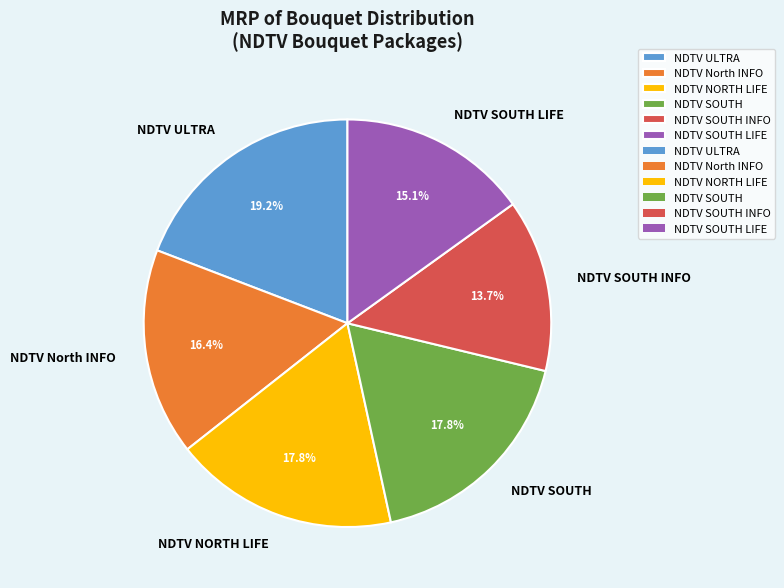

What is the ratio of the value at NDTV NORTH LIFE to the value at NDTV SOUTH?

1.0